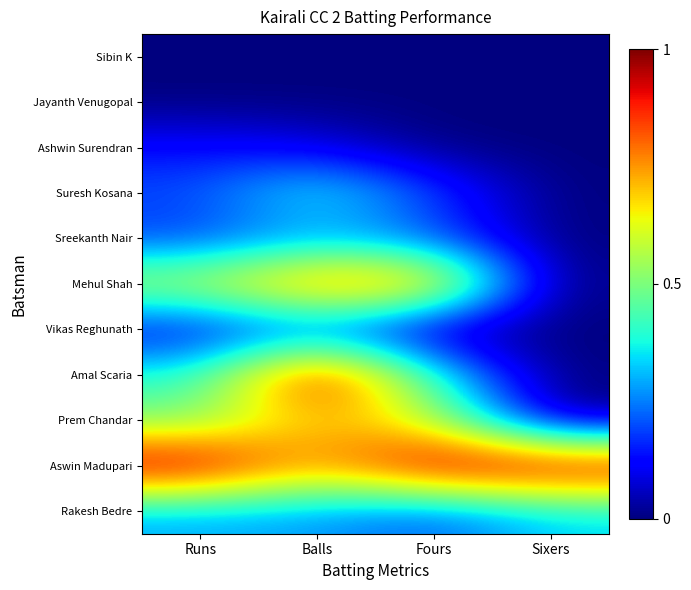

At how many categories does at least one series exceed 0?

4